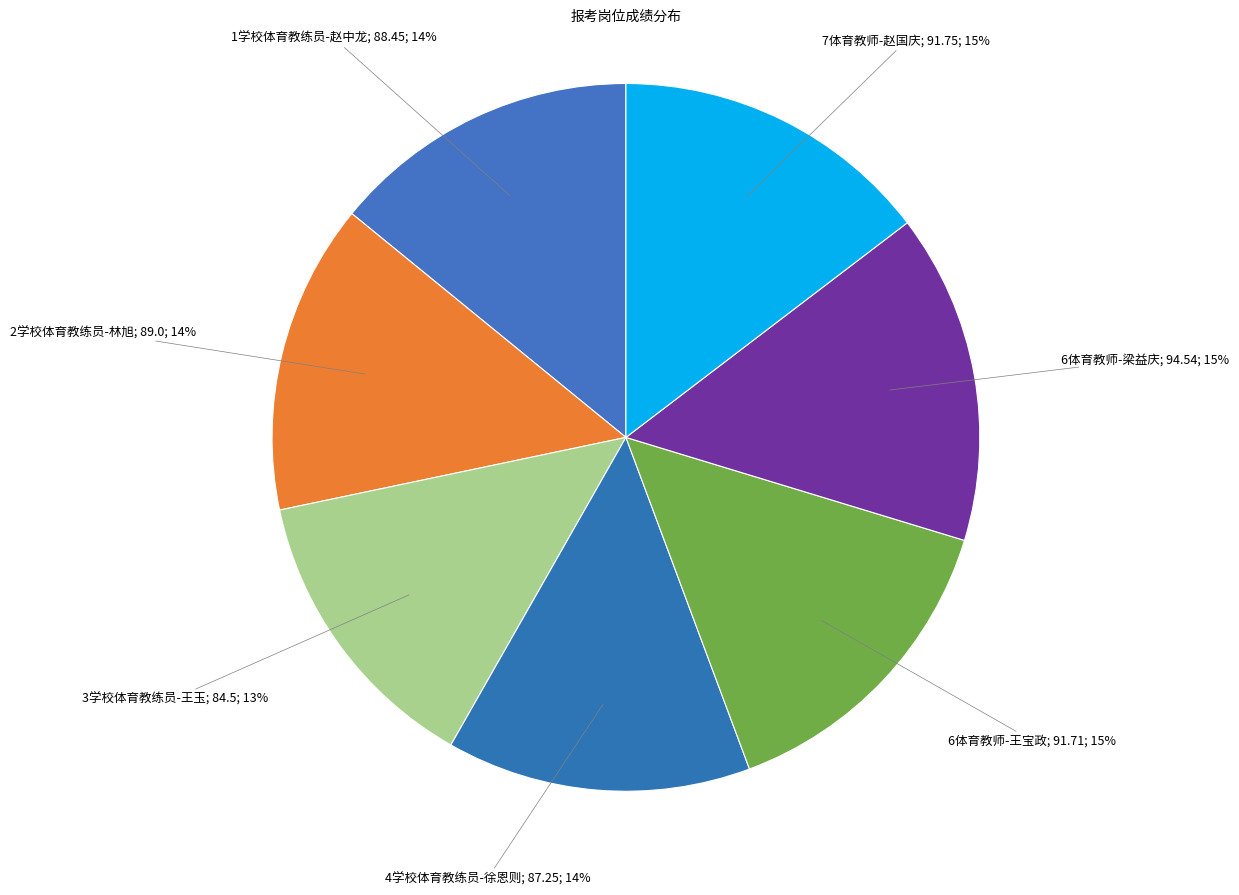

How many segments does this pie chart have?

7